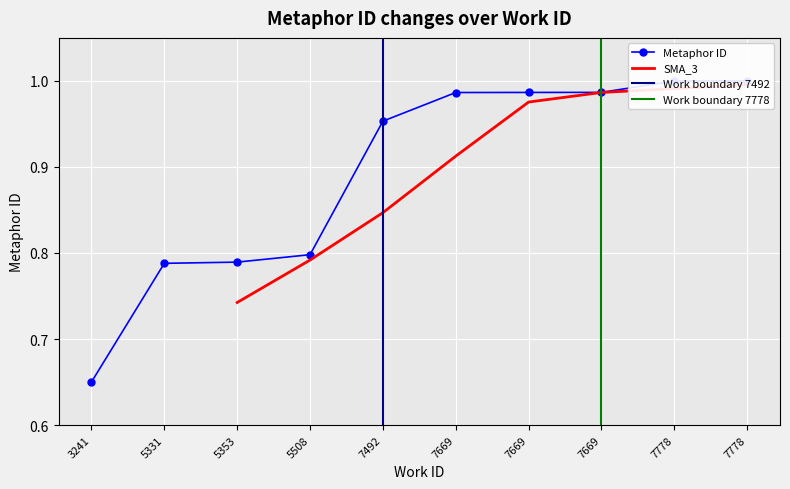

Rank the categories by value from highest to lowest.

7778, 7778, 7669, 7669, 7669, 7492, 5508, 5353, 5331, 3241